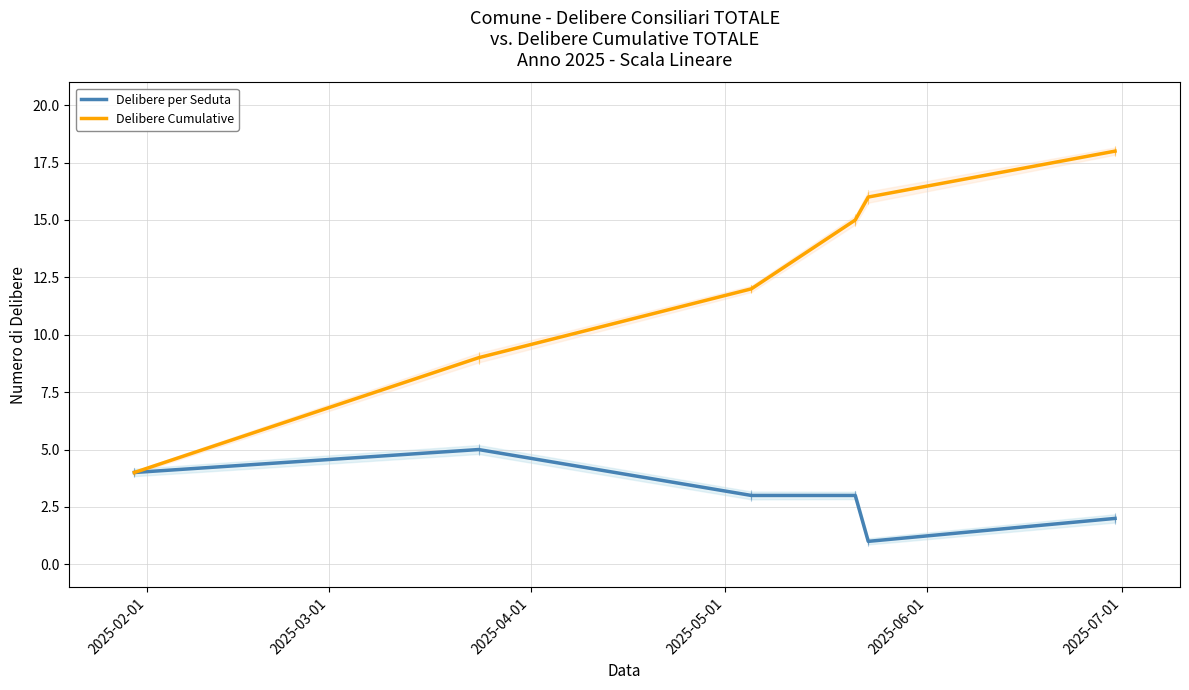

What is the sum of the Delibere per Seduta values at 2025-06-01 and 2025-07-01?

3